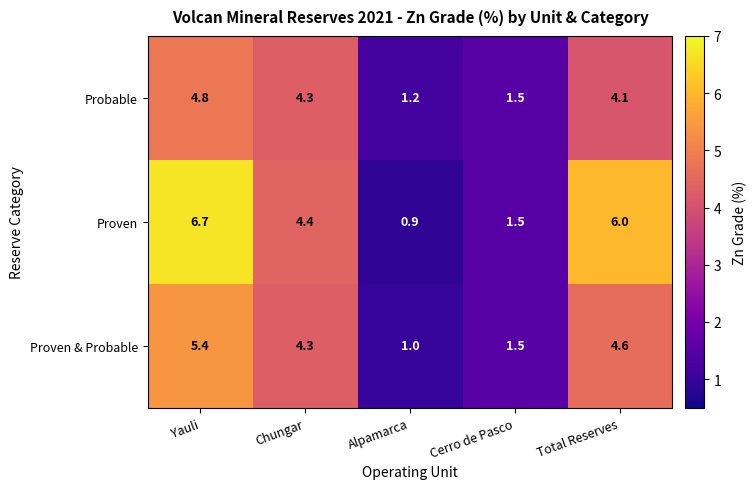

Reading left to right, list all the values displayed in this chart.

Probable: Yauli=4.8	Chungar=4.3	Alpamarca=1.2	Cerro de Pasco=1.5	Total Reserves=4.1
Proven: Yauli=6.7	Chungar=4.4	Alpamarca=0.9	Cerro de Pasco=1.5	Total Reserves=6.0
Proven & Probable: Yauli=5.4	Chungar=4.3	Alpamarca=1.0	Cerro de Pasco=1.5	Total Reserves=4.6